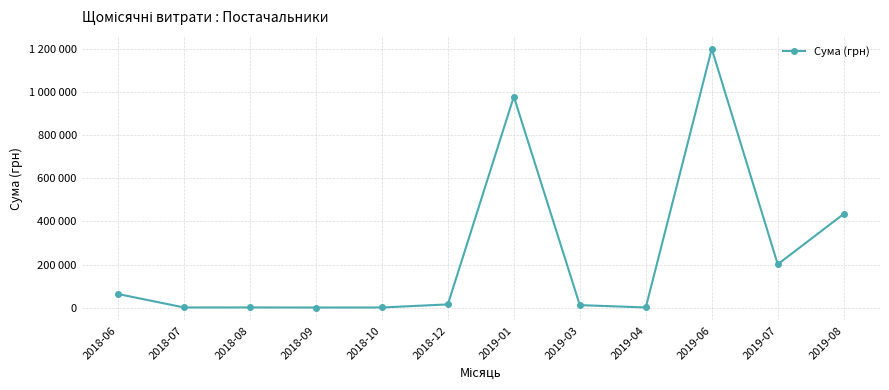

List the labels in order of value, smallest first.

2018-09, 2018-10, 2018-07, 2019-04, 2018-08, 2019-03, 2018-12, 2018-06, 2019-07, 2019-08, 2019-01, 2019-06